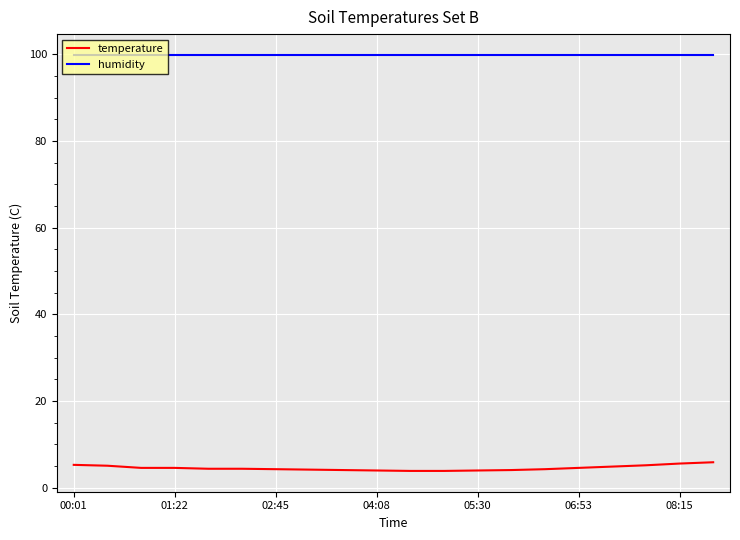

Rank the series by their maximum value, from highest to lowest.

humidity, temperature